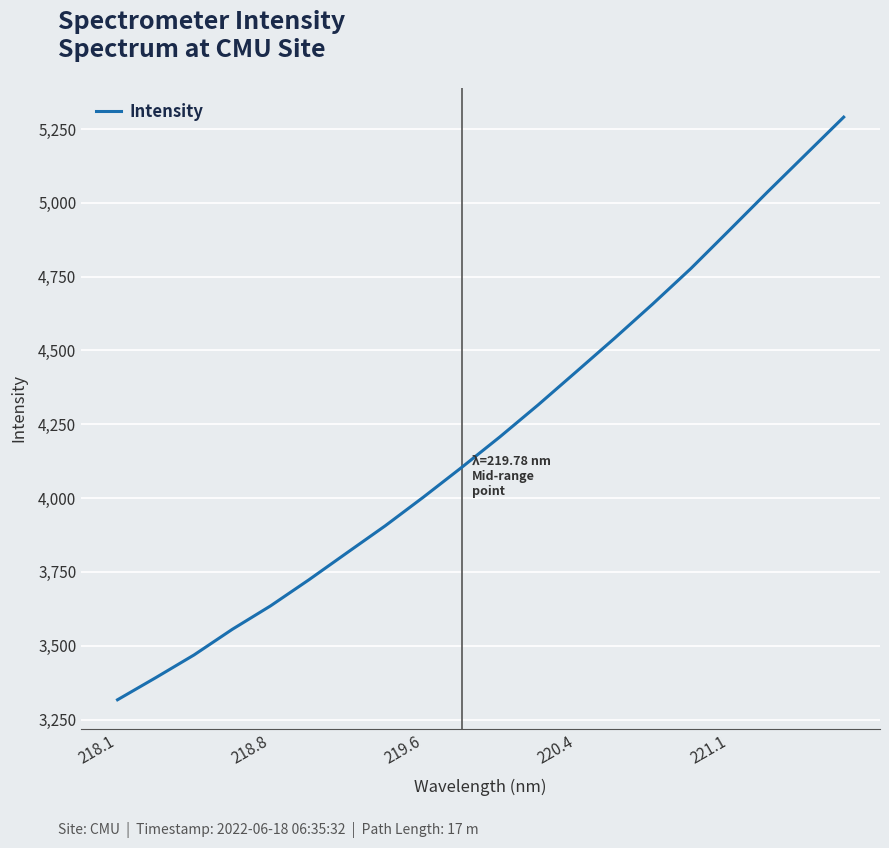

What is the minimum value shown in the chart?

3316.9